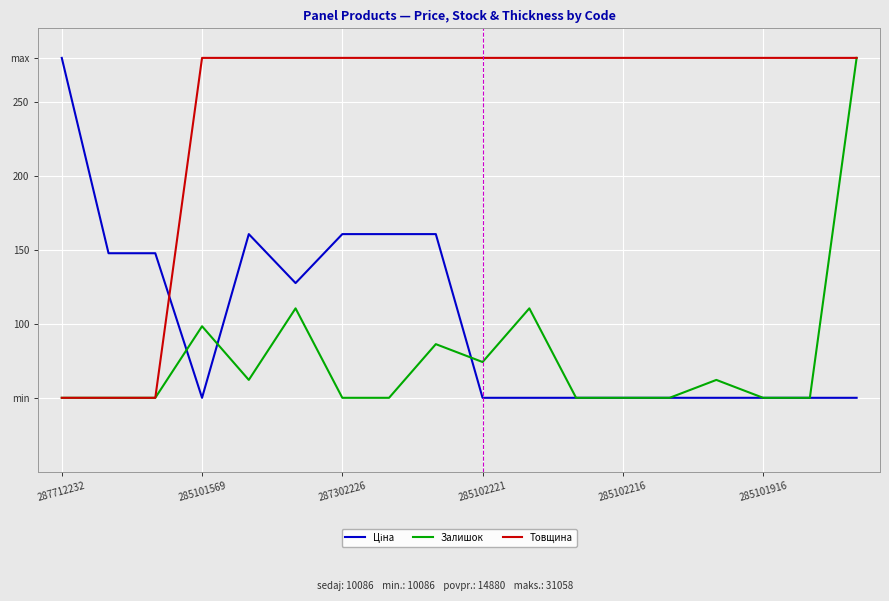

Is this an area chart (filled region under the line)?

No